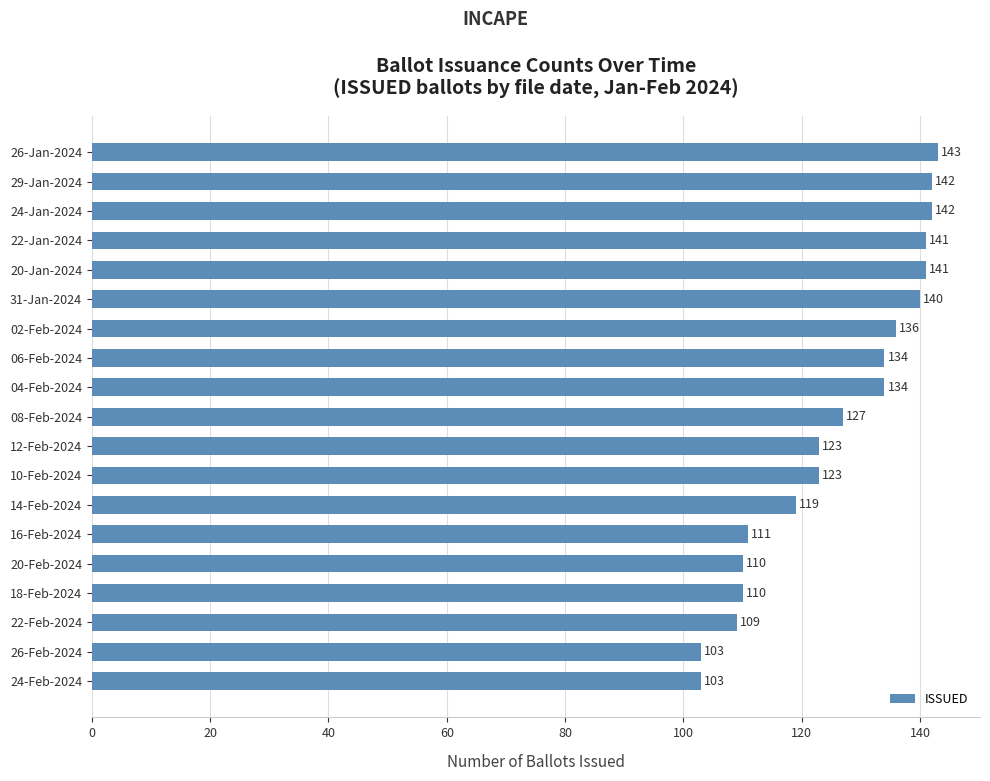

How many distinct data groups are displayed?

1